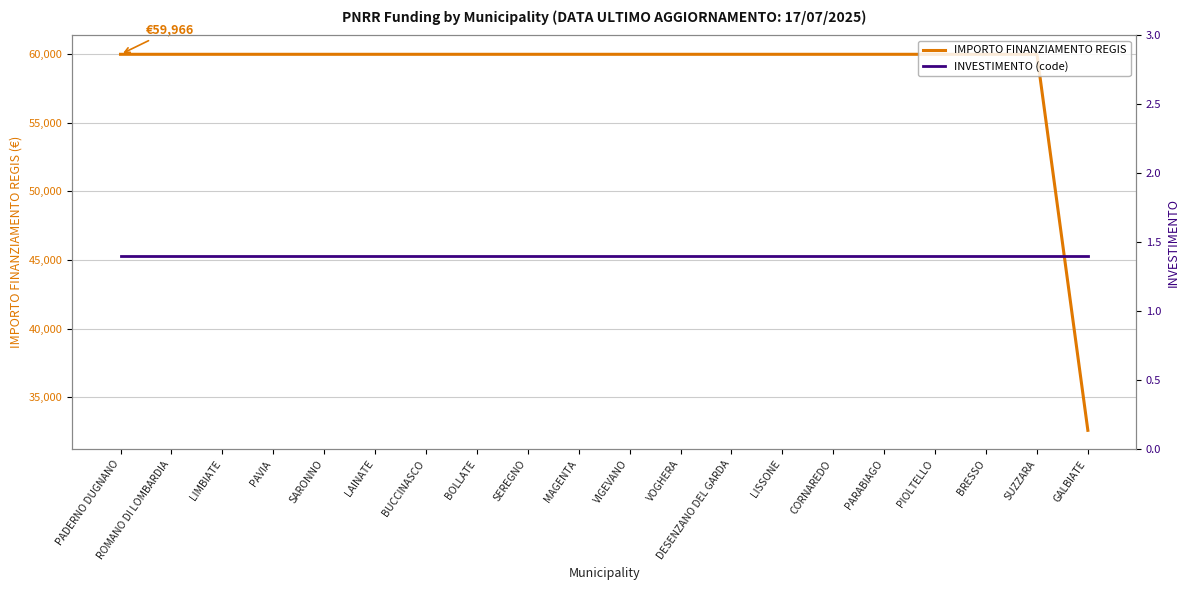

Reading left to right, extract all data points from this chart.

IMPORTO FINANZIAMENTO REGIS: PADERNO DUGNANO=59966.0	ROMANO DI LOMBARDIA=59966.0	LIMBIATE=59966.0	PAVIA=59966.0	SARONNO=59966.0	LAINATE=59966.0	BUCCINASCO=59966.0	BOLLATE=59966.0	SEREGNO=59966.0	MAGENTA=59966.0	VIGEVANO=59966.0	VOGHERA=59966.0	DESENZANO DEL GARDA=59966.0	LISSONE=59966.0	CORNAREDO=59966.0	PARABIAGO=59966.0	PIOLTELLO=59966.0	BRESSO=59966.0	SUZZARA=59966.0	GALBIATE=32589.0
INVESTIMENTO (code): PADERNO DUGNANO=1.4	ROMANO DI LOMBARDIA=1.4	LIMBIATE=1.4	PAVIA=1.4	SARONNO=1.4	LAINATE=1.4	BUCCINASCO=1.4	BOLLATE=1.4	SEREGNO=1.4	MAGENTA=1.4	VIGEVANO=1.4	VOGHERA=1.4	DESENZANO DEL GARDA=1.4	LISSONE=1.4	CORNAREDO=1.4	PARABIAGO=1.4	PIOLTELLO=1.4	BRESSO=1.4	SUZZARA=1.4	GALBIATE=1.4